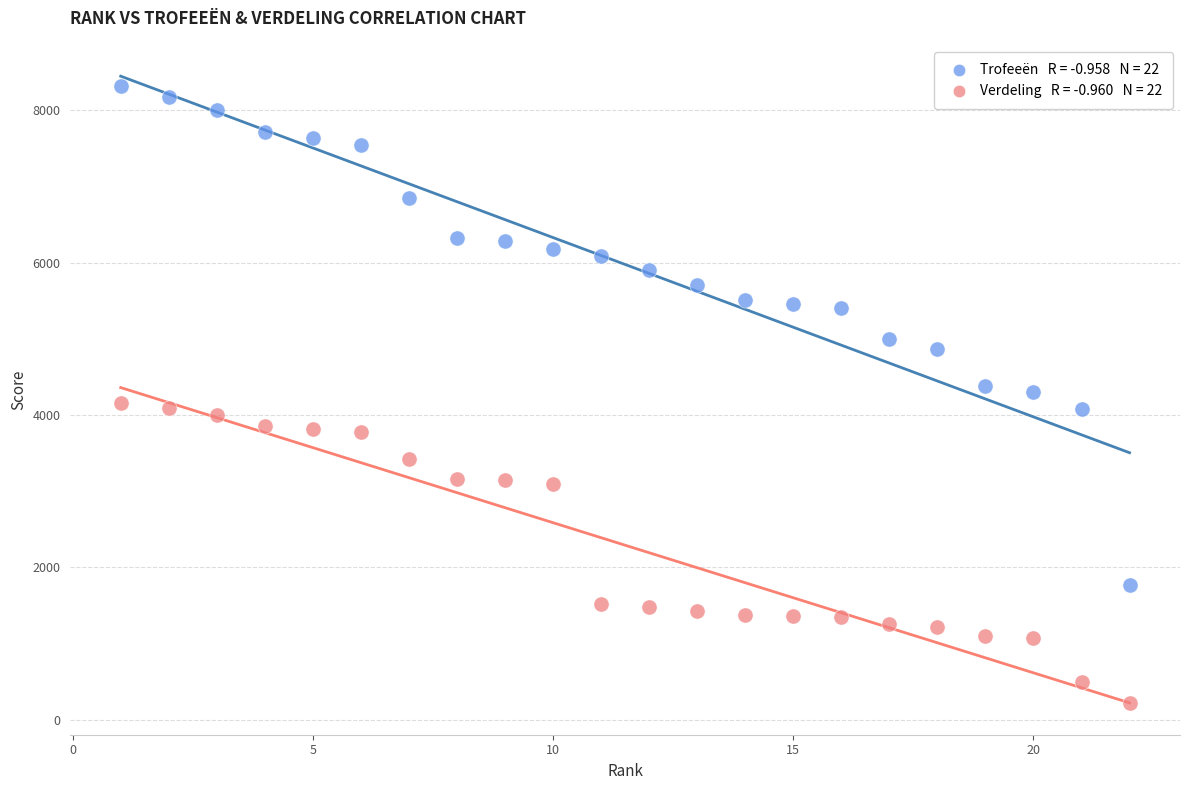

Across all data points, what is the range of X values (max minus min)?

21